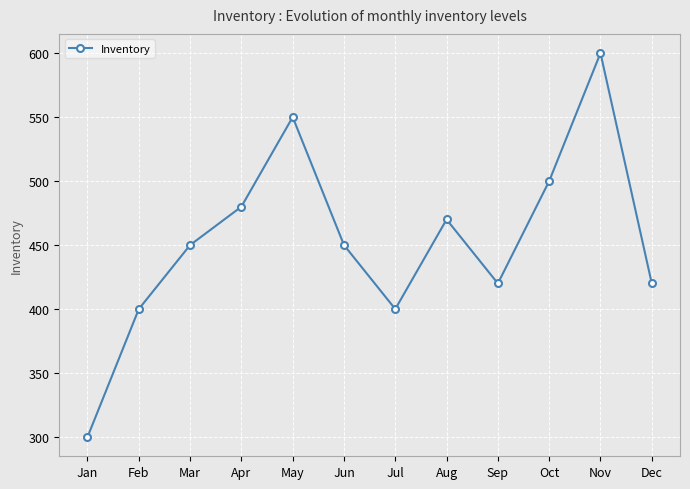

Read the value at Nov.

600